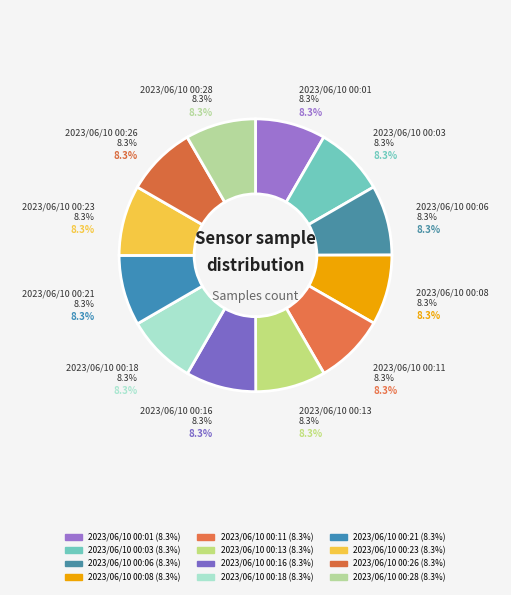

To the nearest percent, what percentage of the pie is 2023/06/10 00:28?

8%